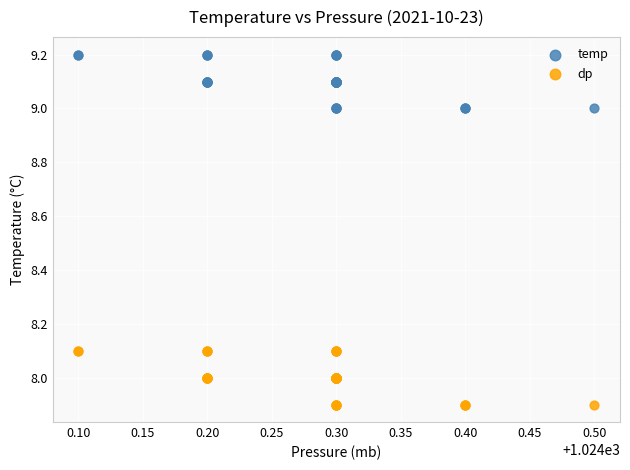

Which series reaches the minimum Y coordinate?

dp